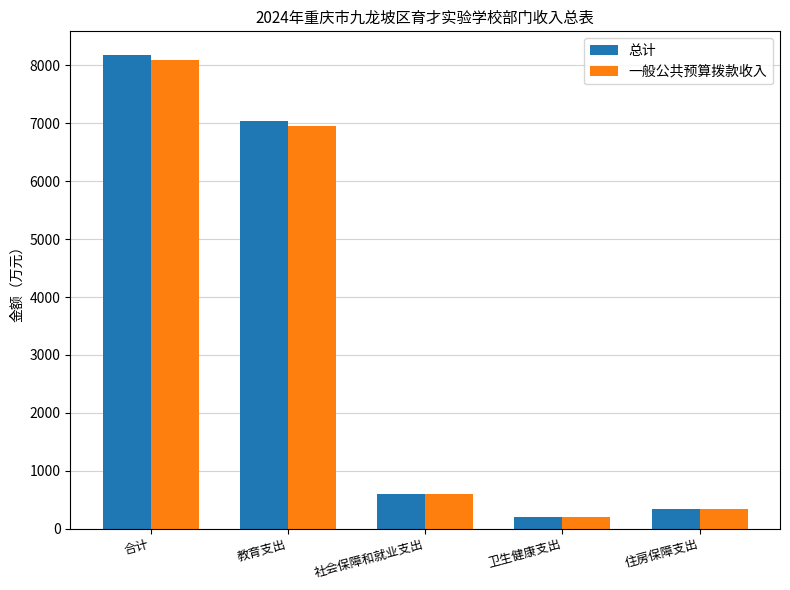

How many data points in 总计 are above 600?

3